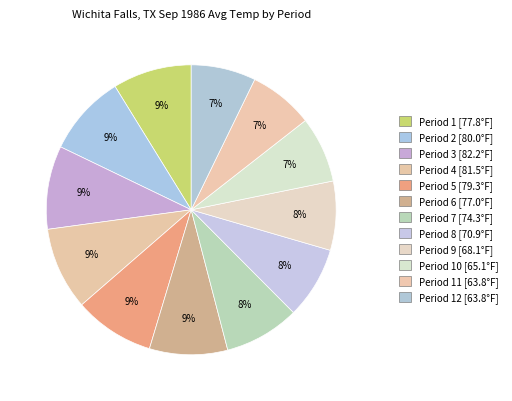

How many slices are in this pie chart?

12